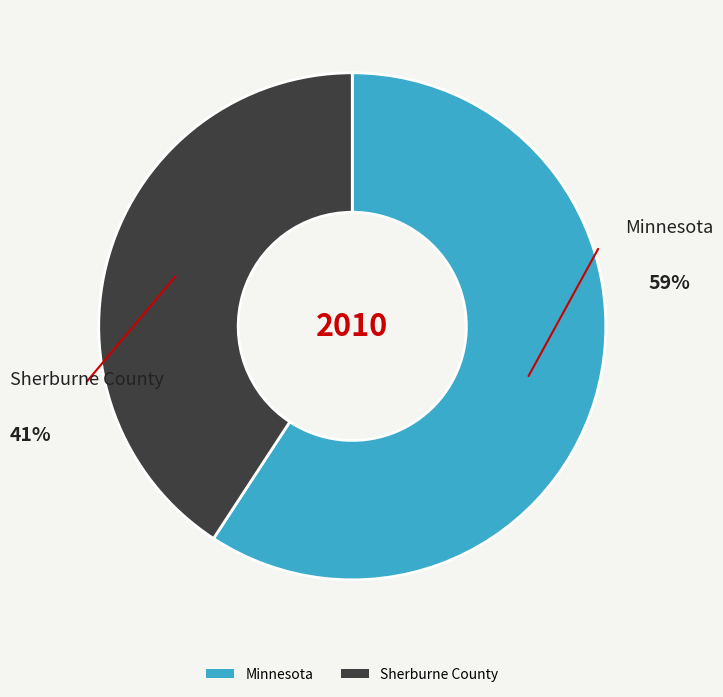

What is the largest slice in the pie chart?

Minnesota